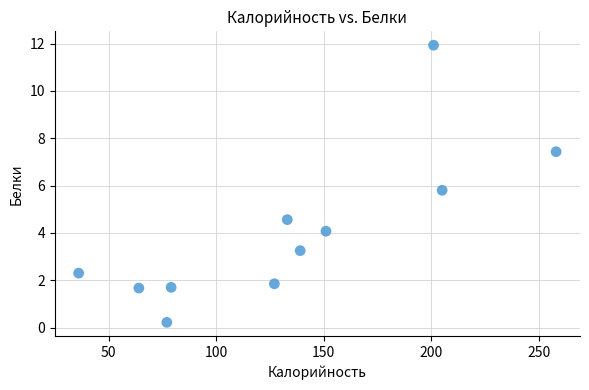

What is the range of Y values (max minus min)?

11.7